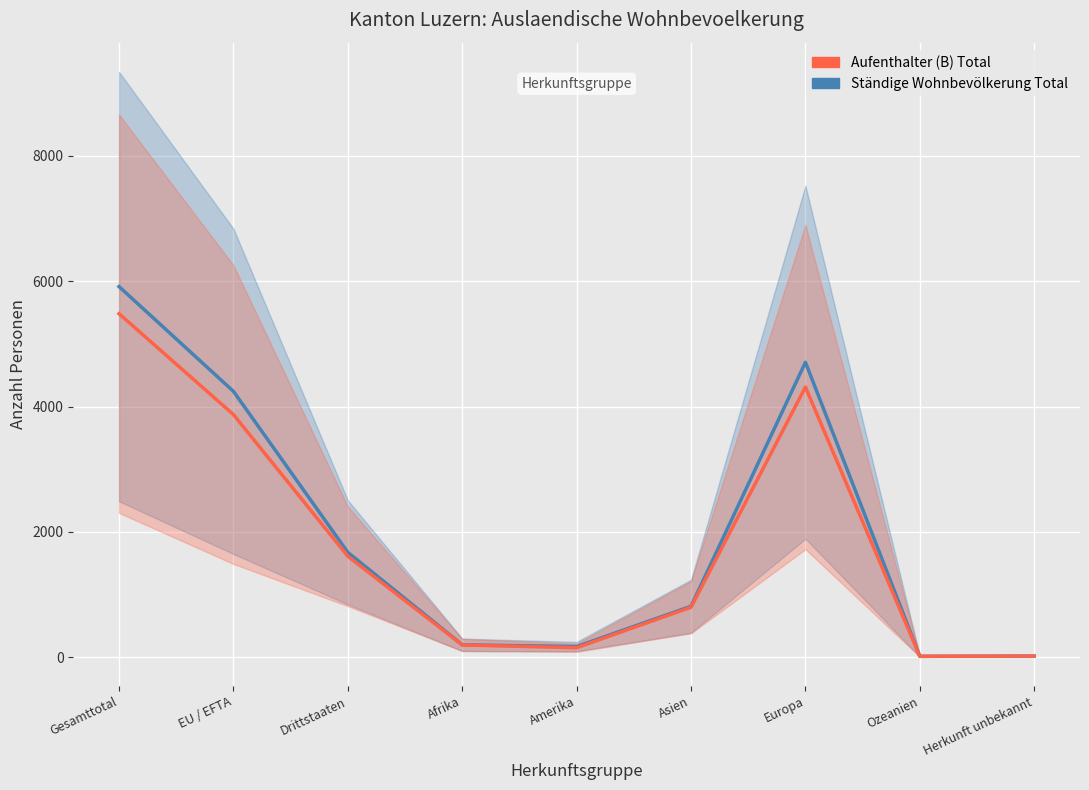

What is the average value of the Aufenthalter (B) Total series?

1827